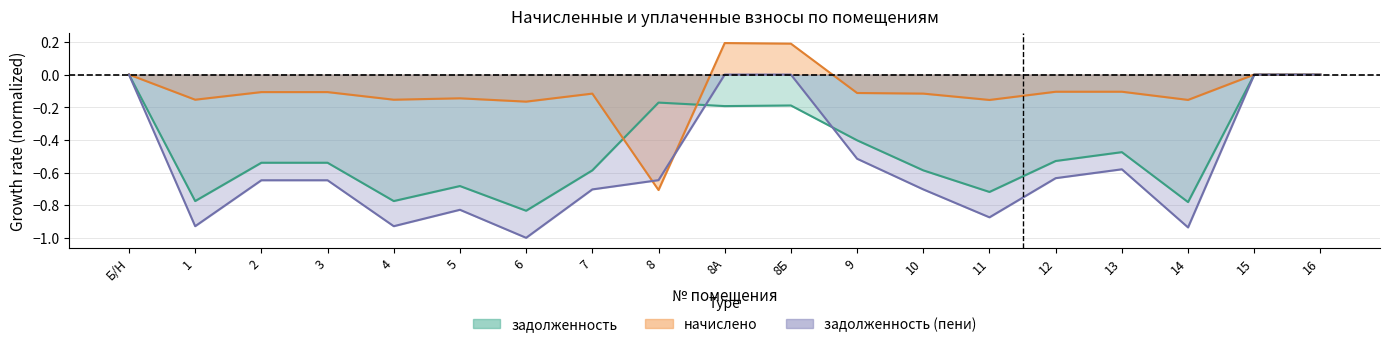

At how many categories does at least one series exceed 0?

2